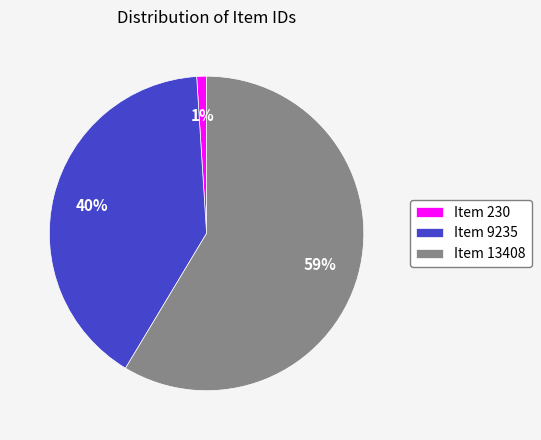

What is the smallest slice in the pie chart?

Item 230